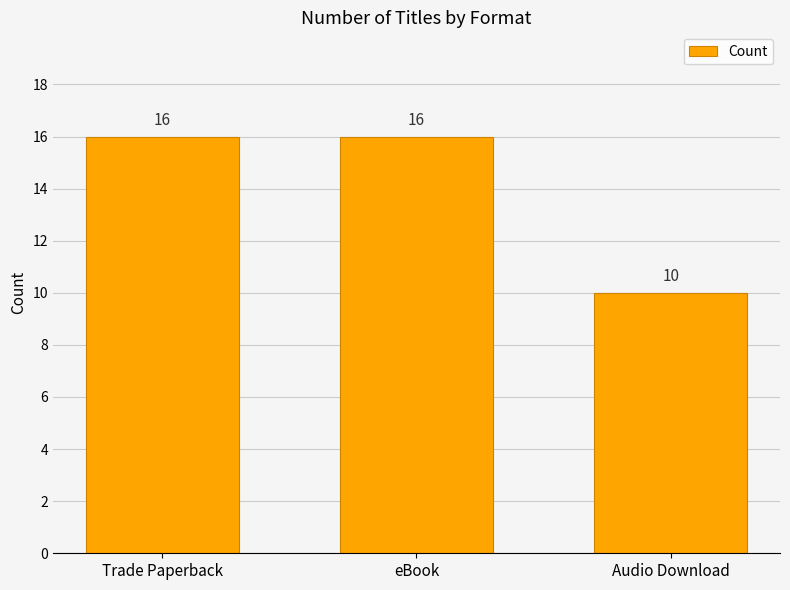

What is the greatest value displayed?

16